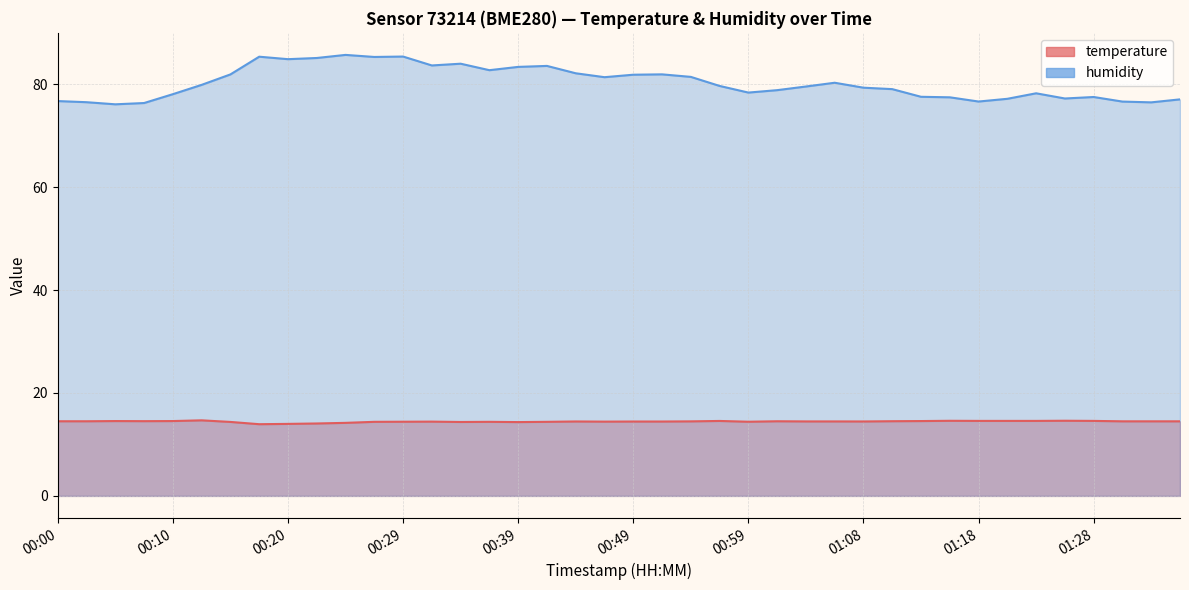

True or false: humidity and temperature cross at least once.

False